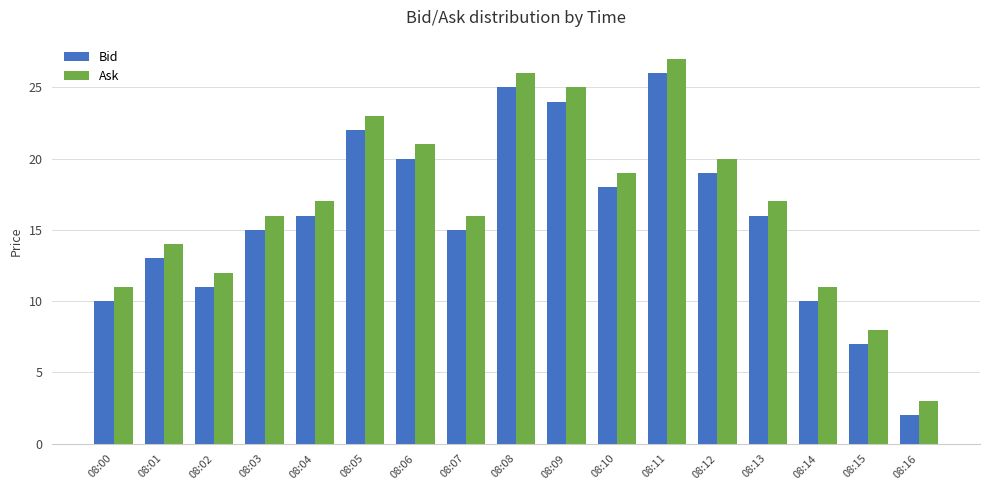

At which category is the sum across all series the highest?

08:11